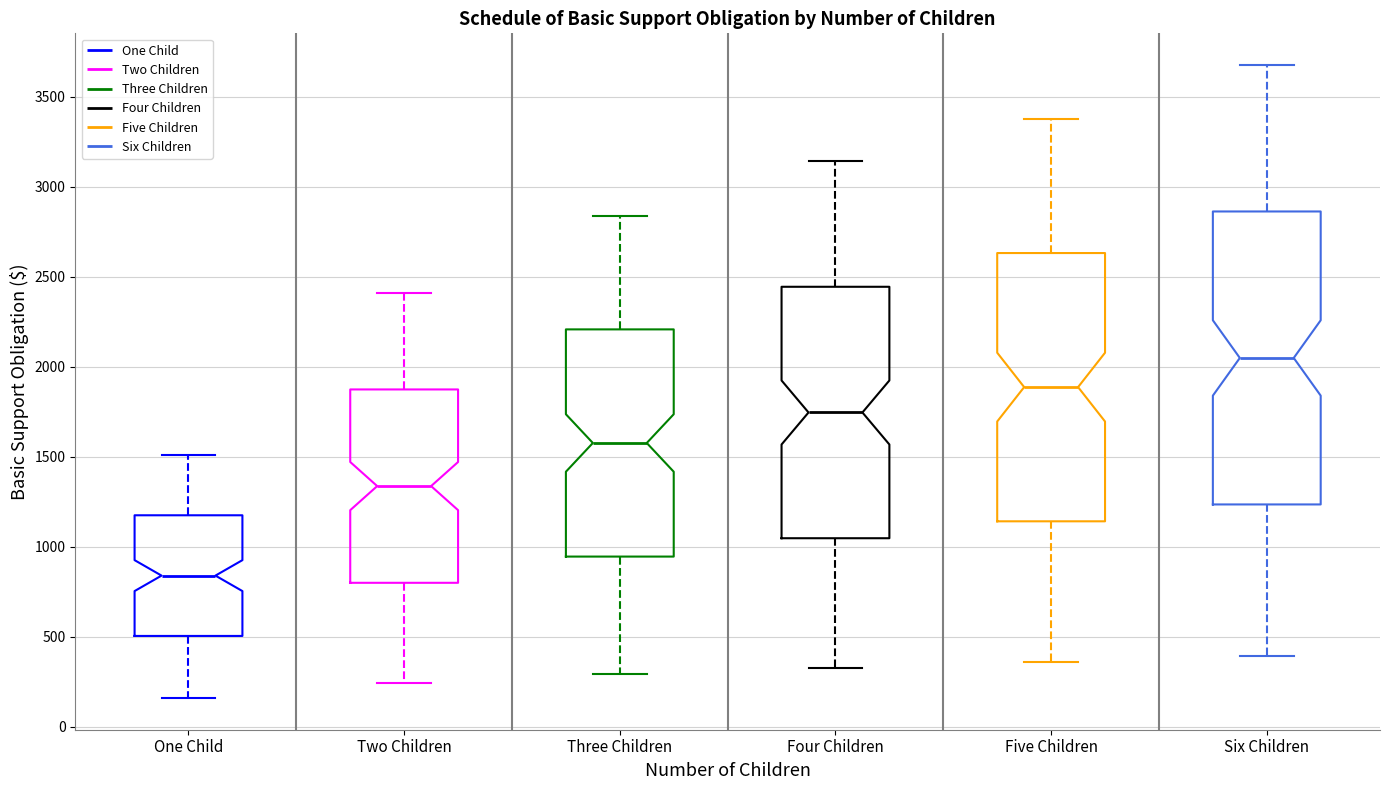

Which box is the tallest, from its lower edge to its upper edge?

Six Children